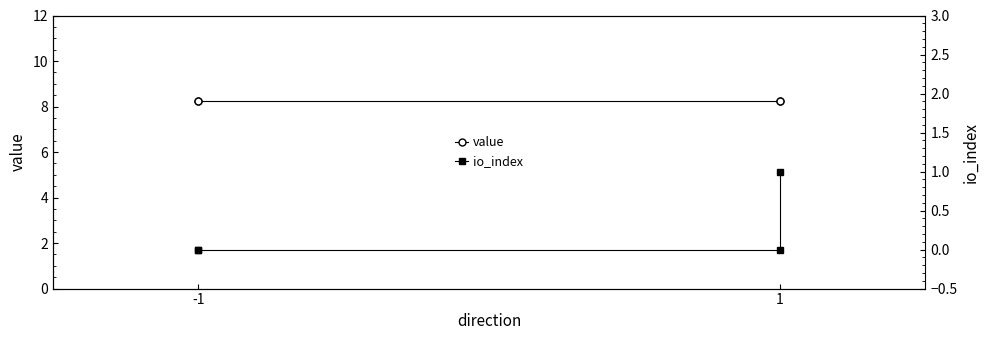

How many lines are shown in the chart?

2